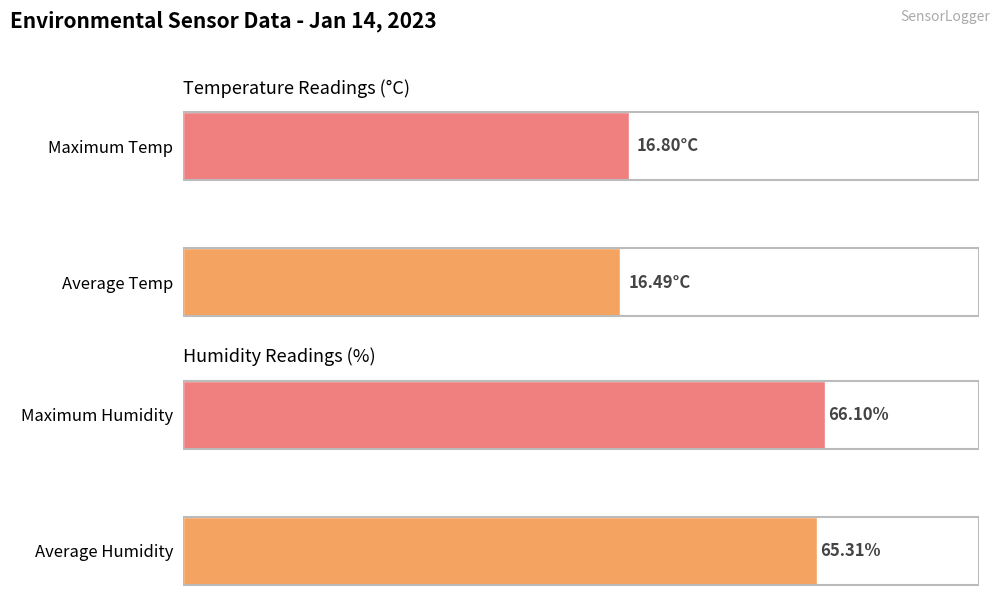

How many categories are shown in the chart?

2